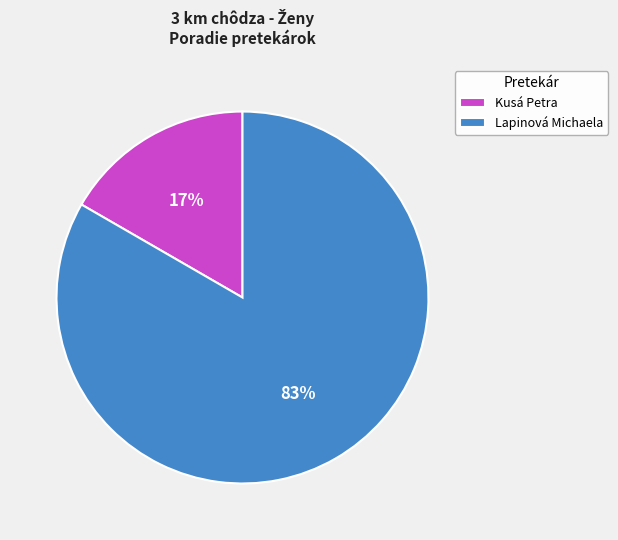

Which category has the biggest portion of the pie?

Lapinová Michaela